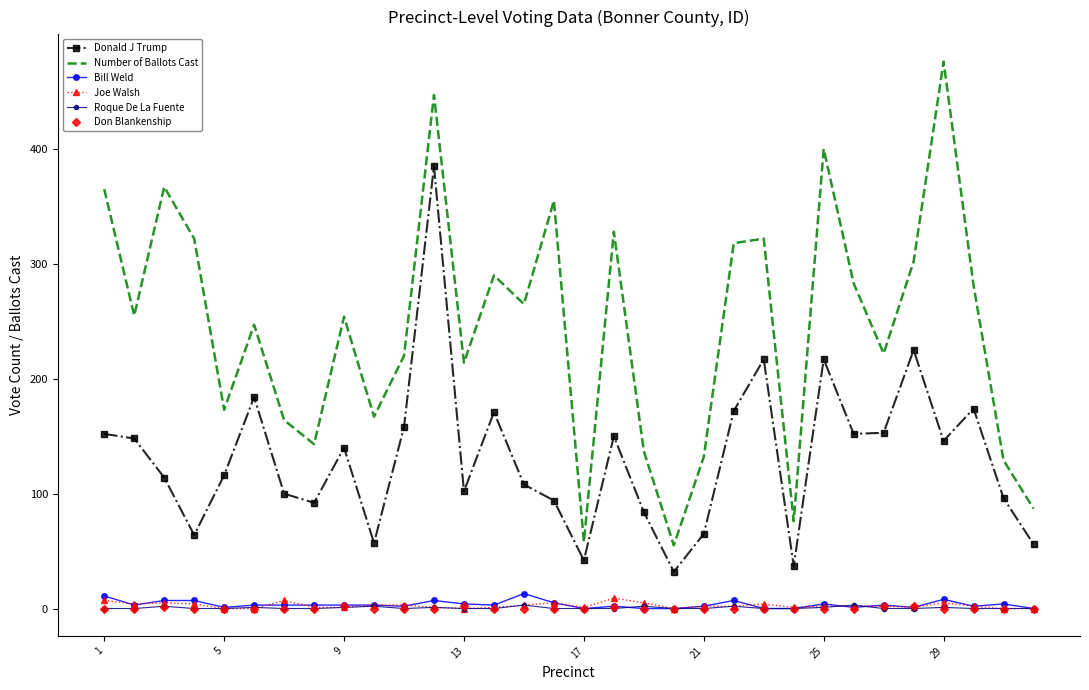

Which series has the largest total across all categories?

Number of Ballots Cast